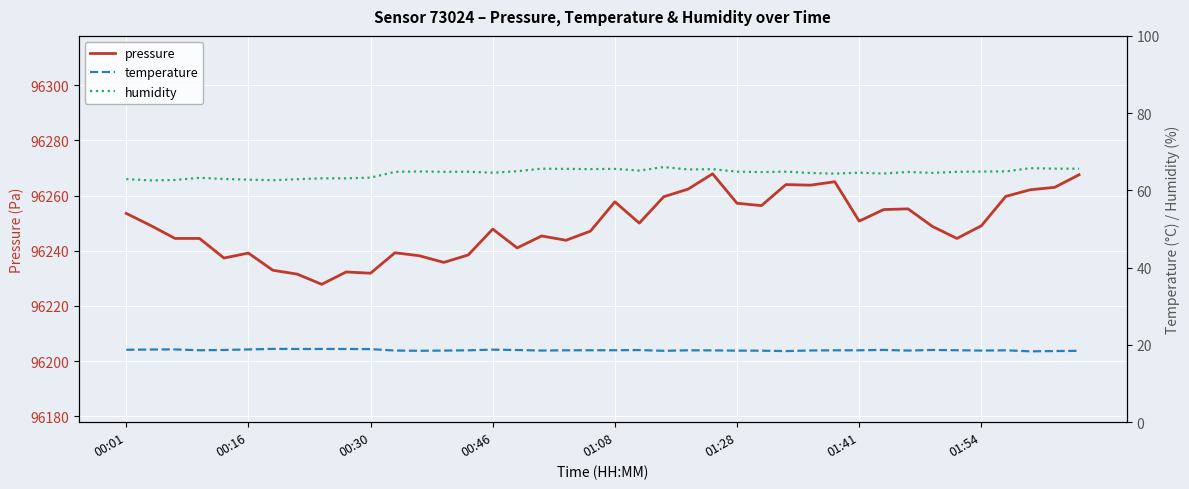

The pressure series shows 129025.8 at 00:16. True or false?

False